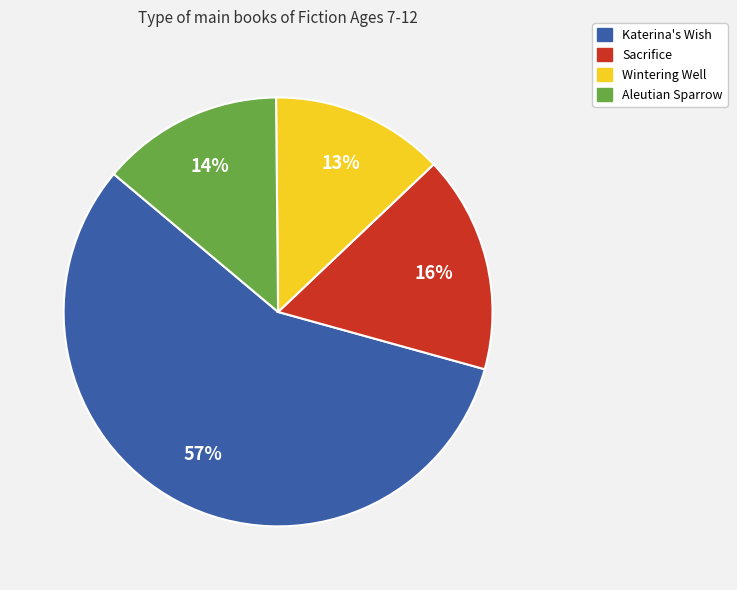

Count the number of slices in the pie.

4